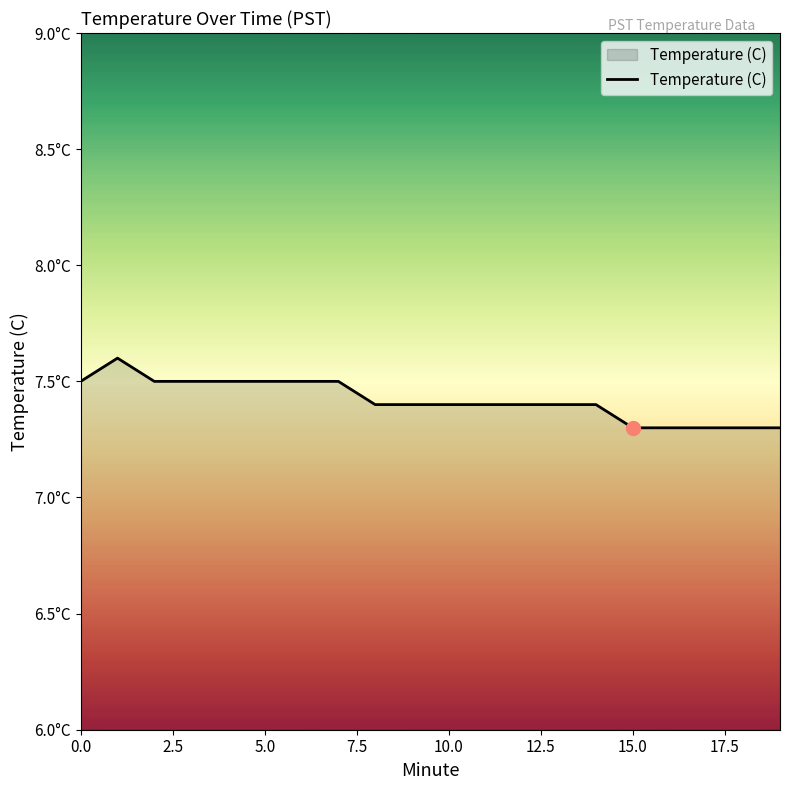

Rank the categories by value from lowest to highest.

15, 16, 17, 18, 19, 8, 9, 10, 11, 12, 13, 14, 0, 2, 3, 4, 5, 6, 7, 1